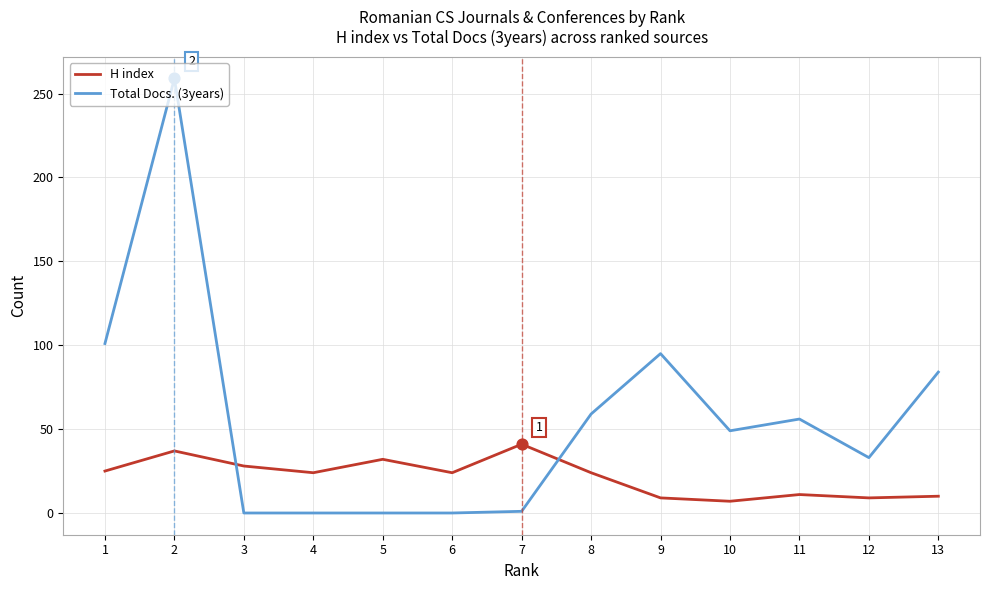

Is the value of H index at 3 greater than the value of Total Docs. (3years) at 8?

No